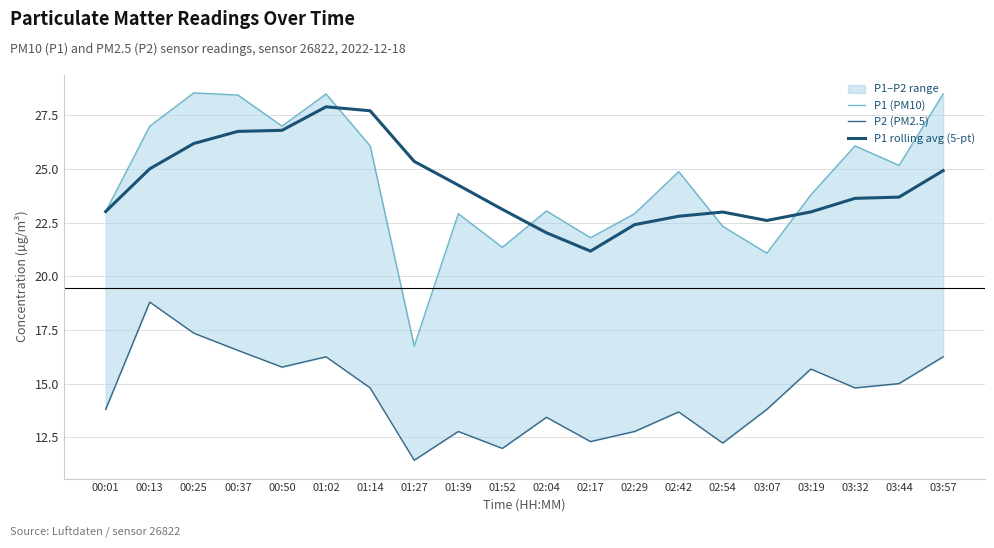

What is the label of the 11th point from the right?

01:52